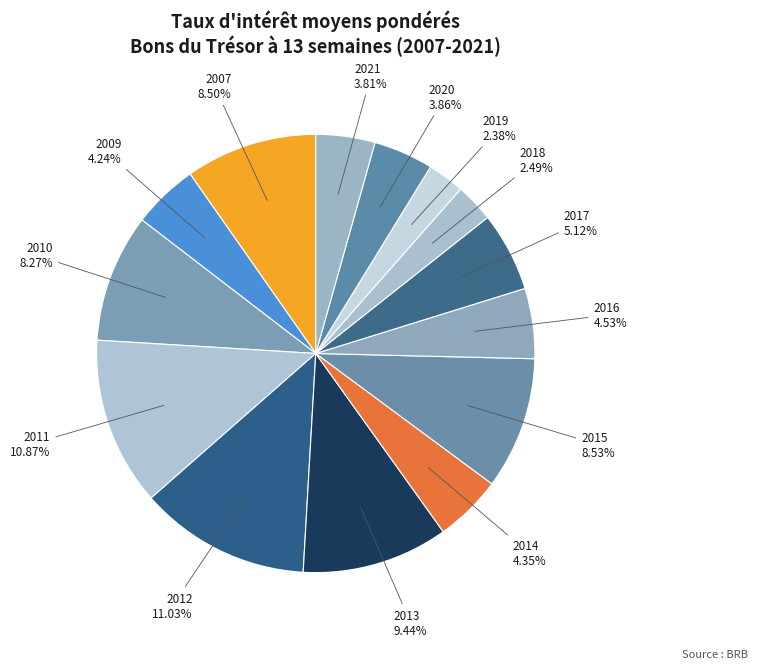

Does any single category account for the majority?

No